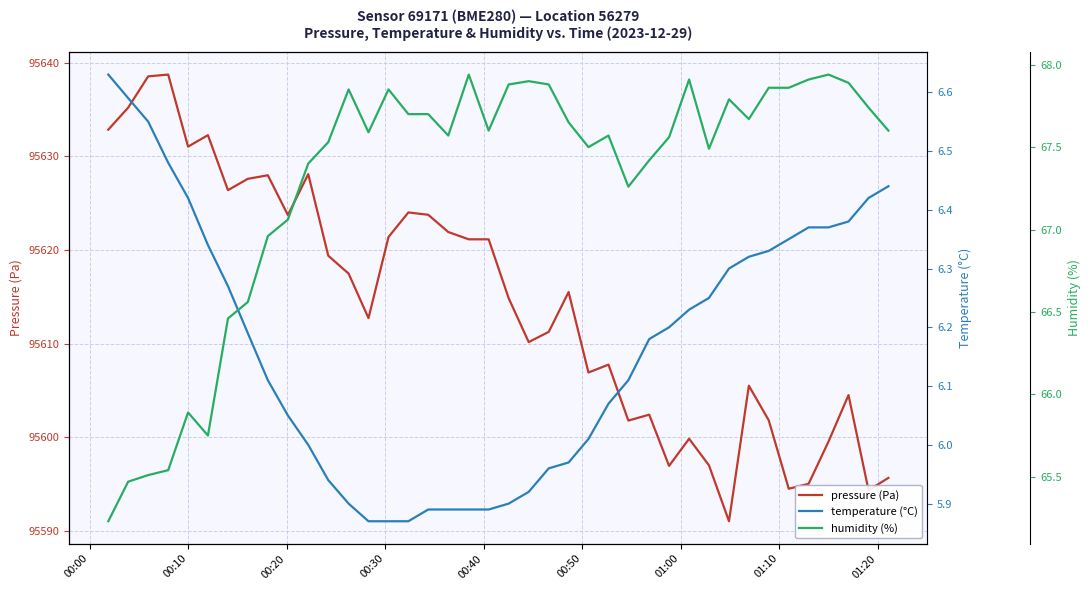

What is the minimum value for pressure (Pa)?

95591.0